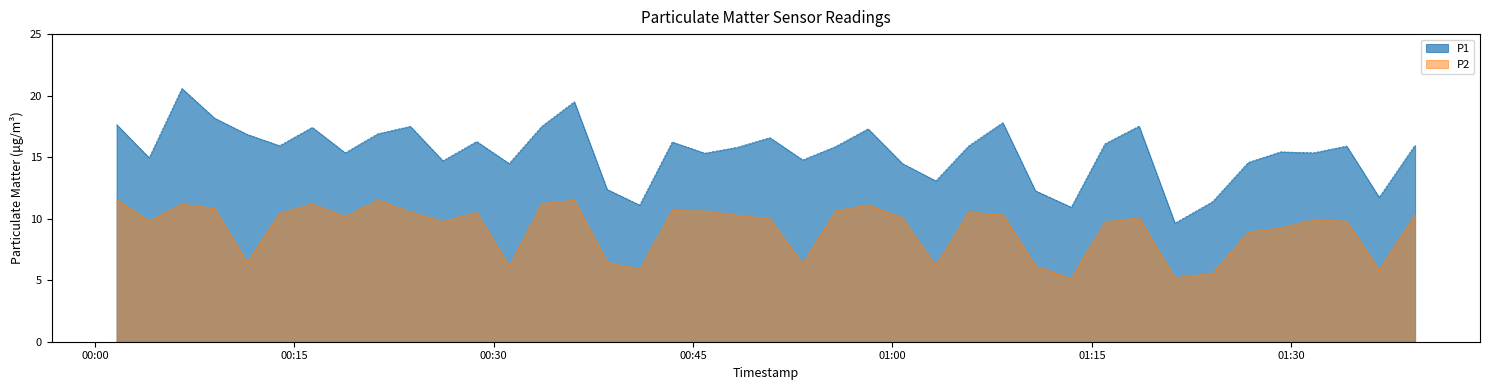

Which series has the largest range (max minus min)?

P1